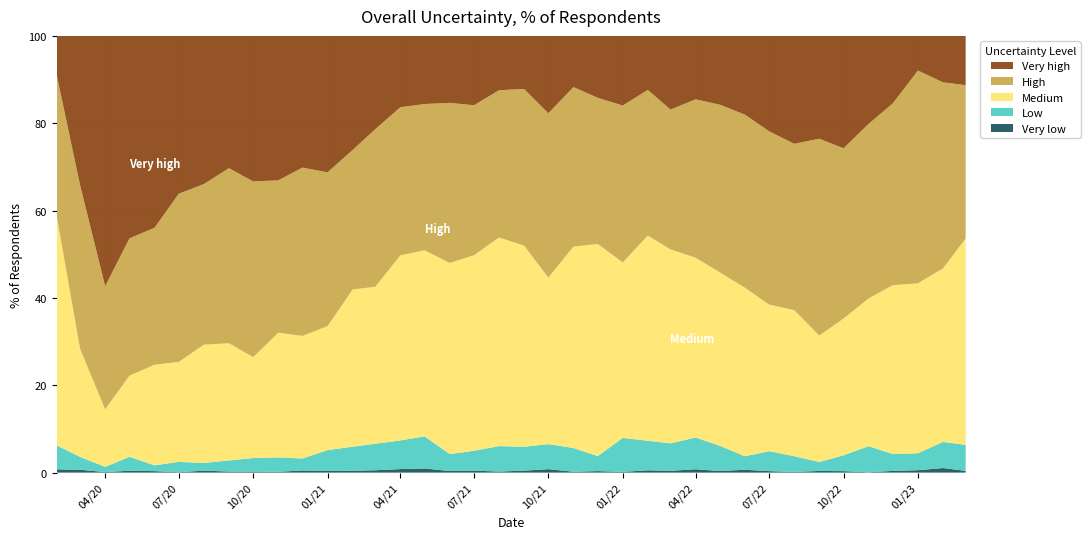

Reading left to right, what are all the values shown in this chart?

Very low: 2020-02-01=0.8	2020-03-01=0.7	2020-04-01=0.1	2020-05-01=0.4	2020-06-01=0.3	2020-07-01=0.1	2020-08-01=0.5	2020-09-01=0.2	2020-10-01=0.2	2020-11-01=0.2	2020-12-01=0.5	2021-01-01=0.4	2021-02-01=0.4	2021-03-01=0.5	2021-04-01=0.8	2021-05-01=0.9	2021-06-01=0.4	2021-07-01=0.5	2021-08-01=0.2	2021-09-01=0.5	2021-10-01=0.8	2021-11-01=0.2	2021-12-01=0.3	2022-01-01=0.2	2022-02-01=0.5	2022-03-01=0.4	2022-04-01=0.8	2022-05-01=0.4	2022-06-01=0.7	2022-07-01=0.3	2022-08-01=0.2	2022-09-01=0.4	2022-10-01=0.3	2022-11-01=0.1	2022-12-01=0.4	2023-01-01=0.6	2023-02-01=1.1	2023-03-01=0.4
Low: 2020-02-01=5.5	2020-03-01=3.0	2020-04-01=1.2	2020-05-01=3.2	2020-06-01=1.3	2020-07-01=2.4	2020-08-01=1.8	2020-09-01=2.5	2020-10-01=3.1	2020-11-01=3.3	2020-12-01=2.7	2021-01-01=4.8	2021-02-01=5.5	2021-03-01=6.1	2021-04-01=6.6	2021-05-01=7.4	2021-06-01=3.9	2021-07-01=4.5	2021-08-01=5.8	2021-09-01=5.5	2021-10-01=5.7	2021-11-01=5.4	2021-12-01=3.4	2022-01-01=7.8	2022-02-01=6.8	2022-03-01=6.3	2022-04-01=7.3	2022-05-01=5.8	2022-06-01=3.1	2022-07-01=4.6	2022-08-01=3.6	2022-09-01=2.0	2022-10-01=3.6	2022-11-01=6.0	2022-12-01=3.8	2023-01-01=3.9	2023-02-01=6.0	2023-03-01=6.0
Medium: 2020-02-01=52.6	2020-03-01=24.7	2020-04-01=13.2	2020-05-01=18.6	2020-06-01=23.0	2020-07-01=22.9	2020-08-01=27.1	2020-09-01=26.9	2020-10-01=23.1	2020-11-01=28.5	2020-12-01=28.1	2021-01-01=28.4	2021-02-01=36.0	2021-03-01=36.0	2021-04-01=42.4	2021-05-01=42.6	2021-06-01=43.8	2021-07-01=44.8	2021-08-01=47.8	2021-09-01=46.0	2021-10-01=38.1	2021-11-01=46.1	2021-12-01=48.6	2022-01-01=40.2	2022-02-01=47.0	2022-03-01=44.4	2022-04-01=41.2	2022-05-01=39.7	2022-06-01=38.6	2022-07-01=33.6	2022-08-01=33.5	2022-09-01=29.0	2022-10-01=31.3	2022-11-01=33.8	2022-12-01=38.7	2023-01-01=38.9	2023-02-01=39.8	2023-03-01=47.2
High: 2020-02-01=32.3	2020-03-01=37.5	2020-04-01=28.2	2020-05-01=31.4	2020-06-01=31.4	2020-07-01=38.5	2020-08-01=36.8	2020-09-01=40.1	2020-10-01=40.2	2020-11-01=34.9	2020-12-01=38.5	2021-01-01=35.2	2021-02-01=31.9	2021-03-01=36.1	2021-04-01=33.9	2021-05-01=33.5	2021-06-01=36.7	2021-07-01=34.4	2021-08-01=33.7	2021-09-01=35.9	2021-10-01=37.6	2021-11-01=36.5	2021-12-01=33.5	2022-01-01=35.9	2022-02-01=33.4	2022-03-01=32.0	2022-04-01=36.3	2022-05-01=38.4	2022-06-01=39.6	2022-07-01=39.7	2022-08-01=38.1	2022-09-01=45.1	2022-10-01=39.0	2022-11-01=40.0	2022-12-01=41.7	2023-01-01=48.7	2023-02-01=42.6	2023-03-01=35.1
Very high: 2020-02-01=8.9	2020-03-01=34.2	2020-04-01=57.3	2020-05-01=46.4	2020-06-01=43.9	2020-07-01=36.1	2020-08-01=33.9	2020-09-01=30.3	2020-10-01=33.3	2020-11-01=33.1	2020-12-01=30.1	2021-01-01=31.2	2021-02-01=26.1	2021-03-01=21.4	2021-04-01=16.3	2021-05-01=15.6	2021-06-01=15.3	2021-07-01=15.9	2021-08-01=12.4	2021-09-01=12.1	2021-10-01=17.7	2021-11-01=11.7	2021-12-01=14.2	2022-01-01=15.9	2022-02-01=12.4	2022-03-01=16.9	2022-04-01=14.5	2022-05-01=15.7	2022-06-01=18.0	2022-07-01=21.8	2022-08-01=24.7	2022-09-01=23.5	2022-10-01=25.8	2022-11-01=20.1	2022-12-01=15.4	2023-01-01=7.9	2023-02-01=10.6	2023-03-01=11.3